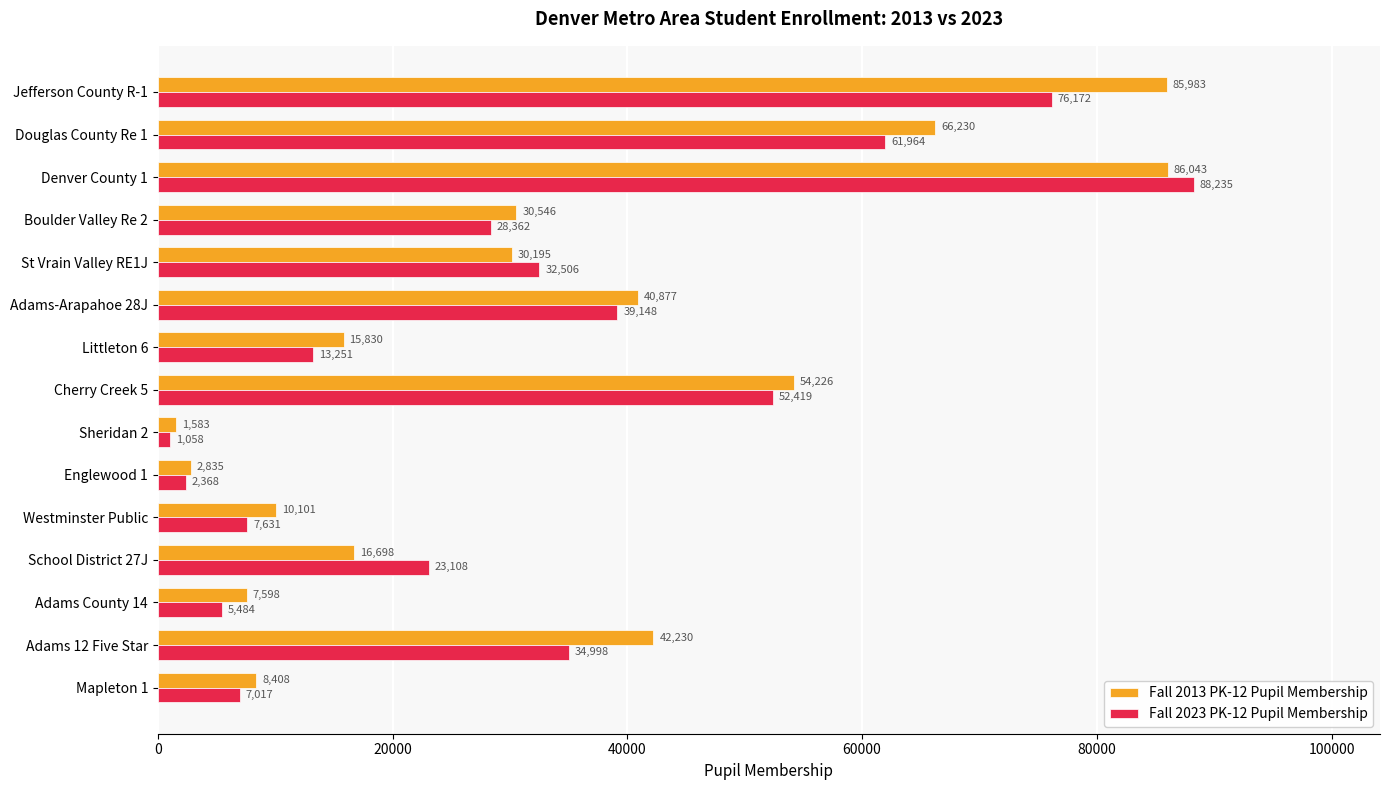

What is the difference between the maximum and second lowest values in the Fall 2023 PK-12 Pupil Membership series?

85867